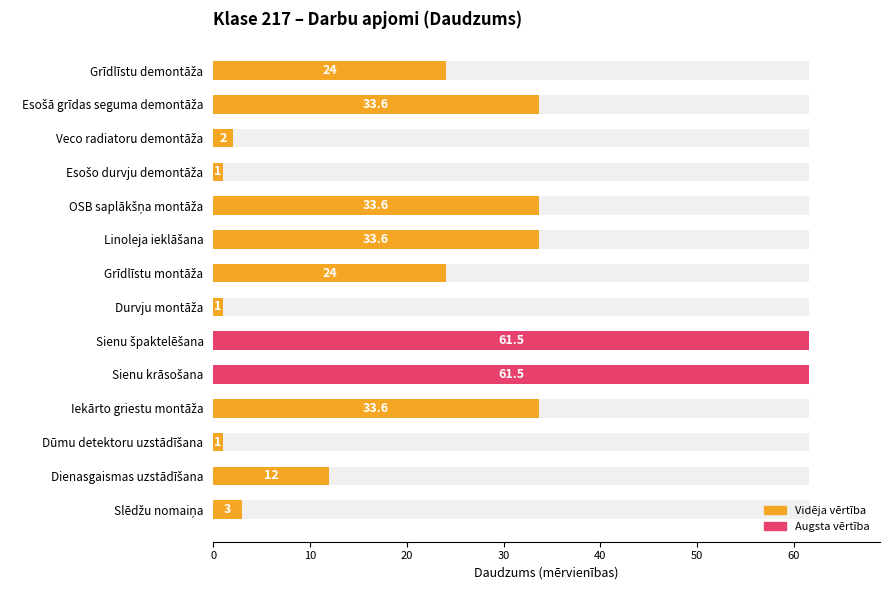

The chart shows a value of 33.6 at Esošā grīdas seguma demontāža. True or false?

True